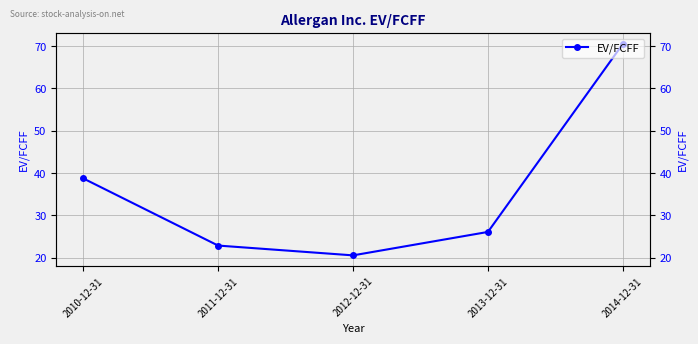

Count the number of values greater than 26.

3